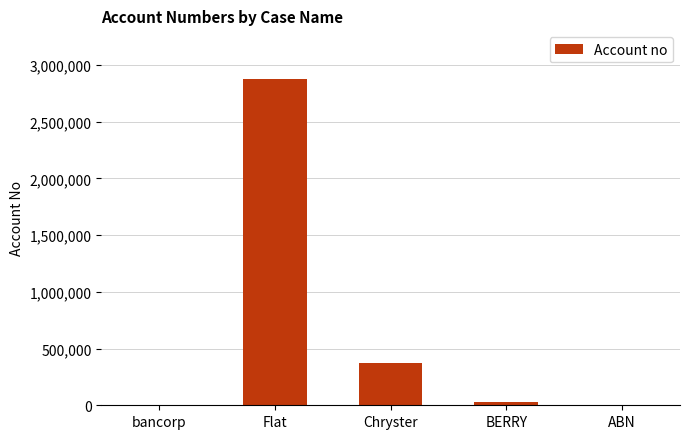

Where is the data nearest to the value 1436456?

Chryster